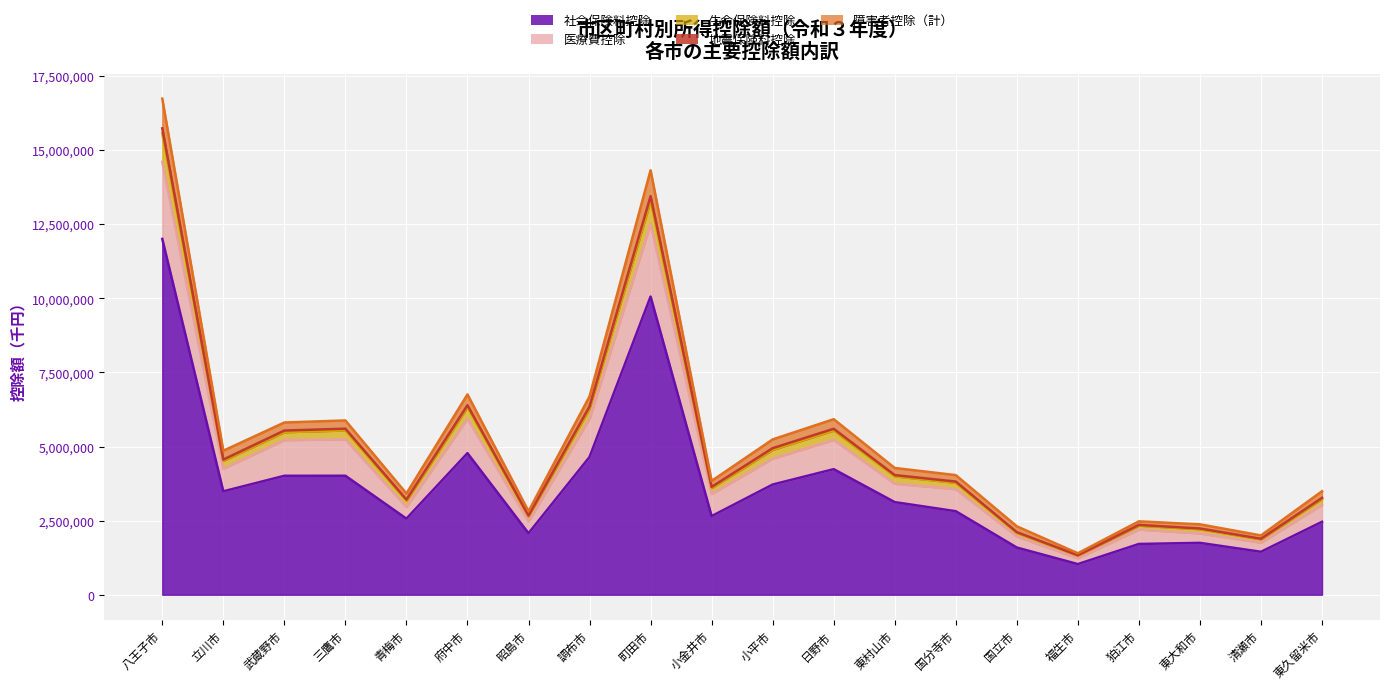

Which category has the highest value in the 社会保険料控除 series?

八王子市